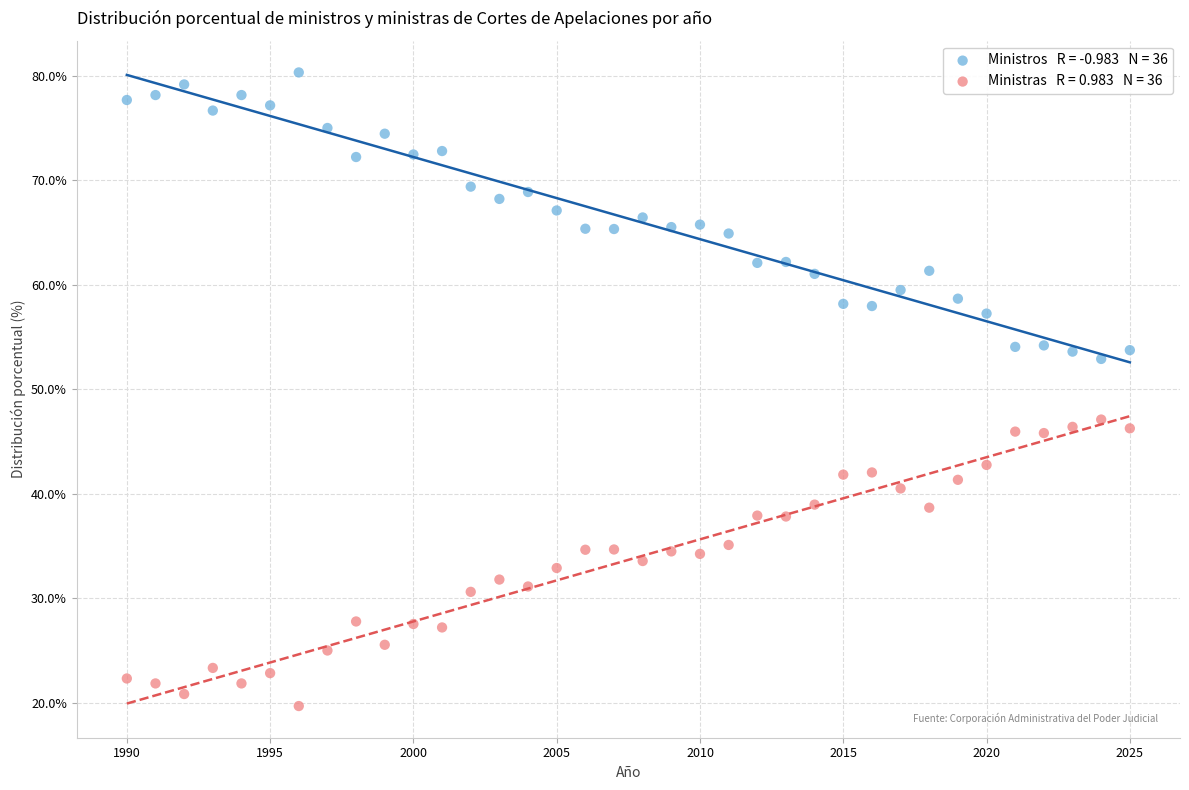

Across all data points, what is the range of Y values (max minus min)?

60.6